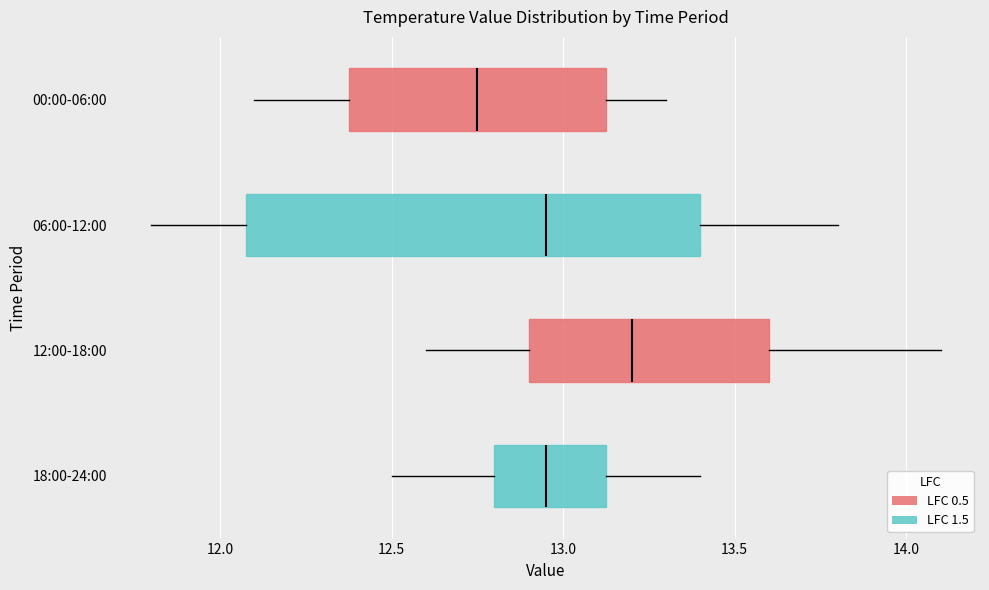

Where does the left whisker of the box for 00:00-06:00 end on the x-axis? The values are not printed on the chart, so give them approximately, as read against the axis.

12.10